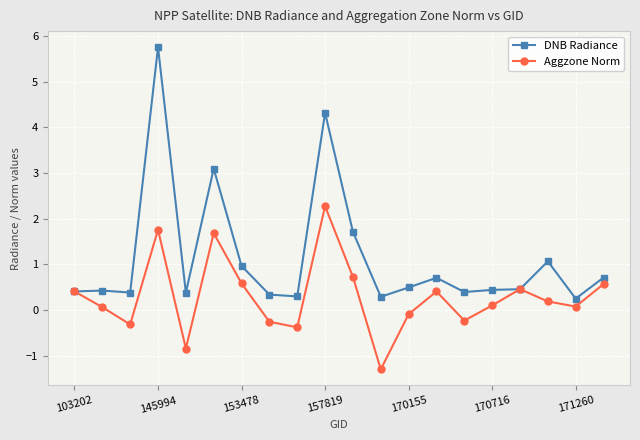

Which series has the widest spread of values?

DNB Radiance